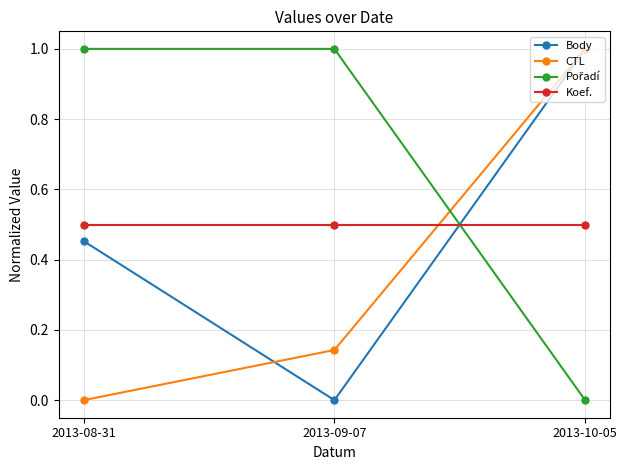

What is the maximum value shown in the chart?

1.0